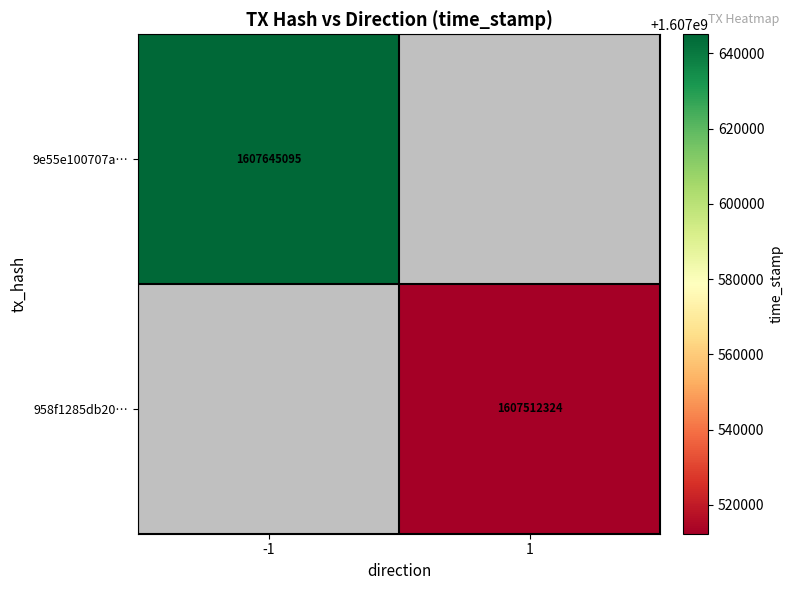

True or false: 958f1285db20… has a value of 1093165543 at 1.

False